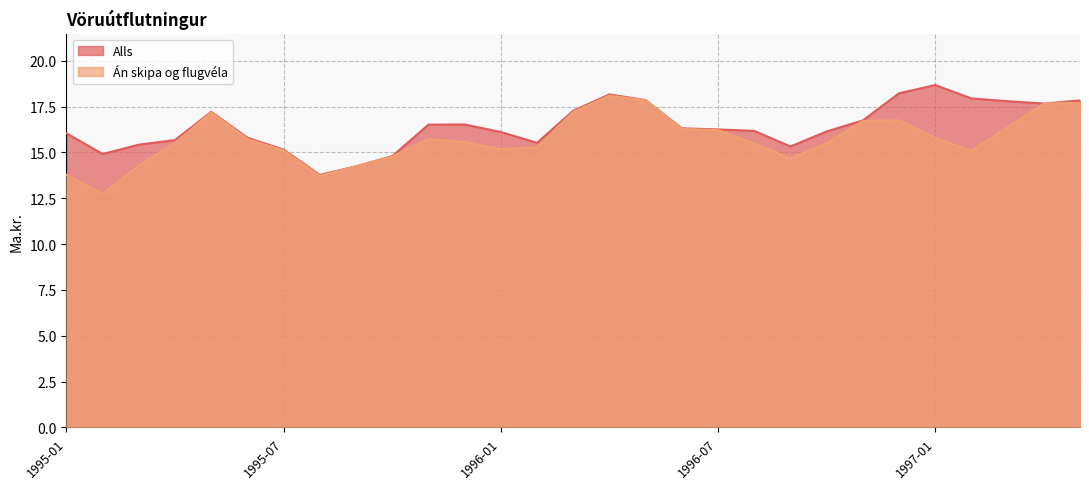

True or false: Án skipa og flugvéla has more than 0 interior local peaks.

True